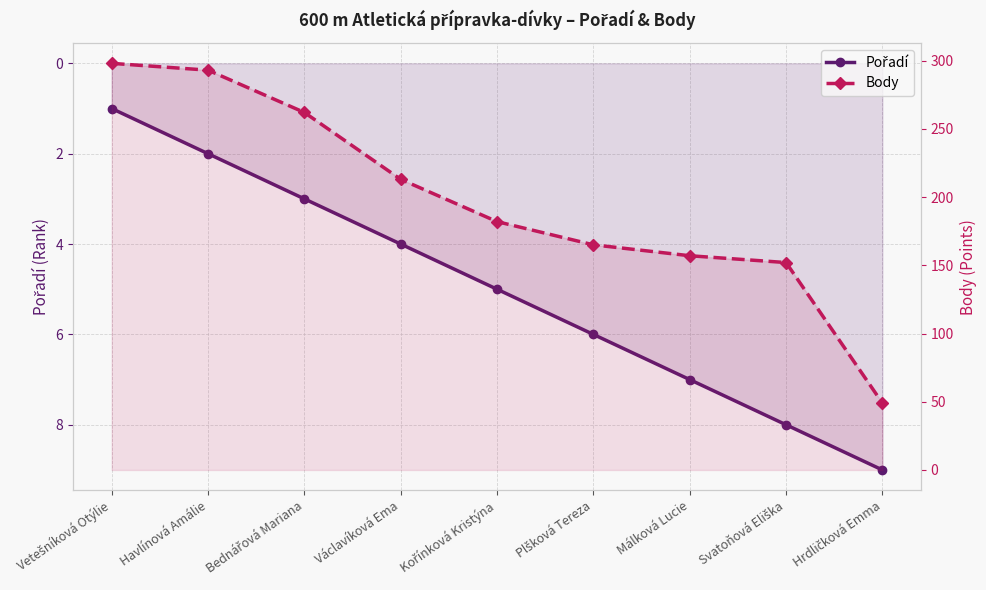

Which label corresponds to the smallest value in the chart?

Vetešníková Otýlie